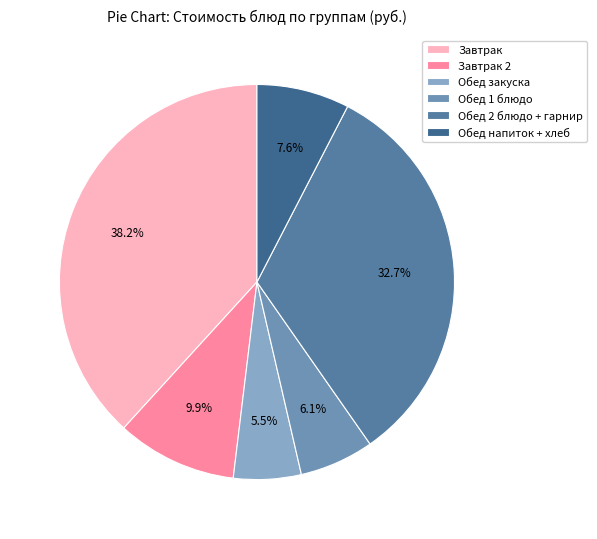

Which category has the smallest portion of the pie?

Обед закуска